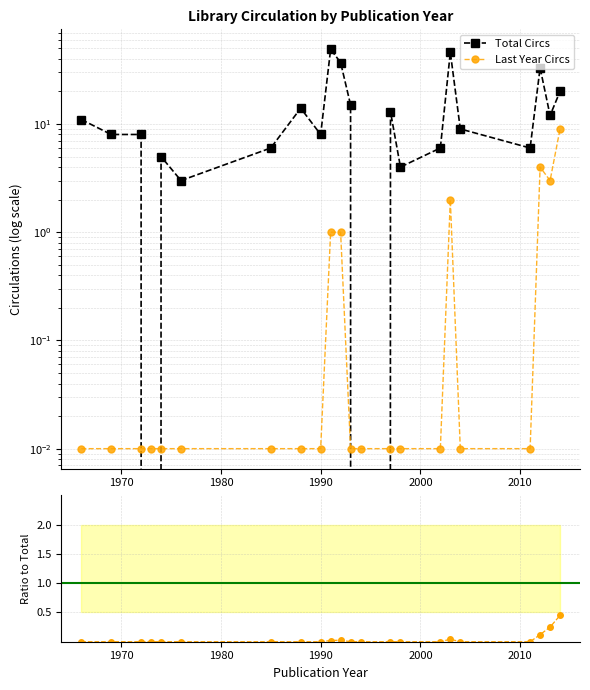

What is the value of the Last/Total ratio point at the 20th from the left?

0.1